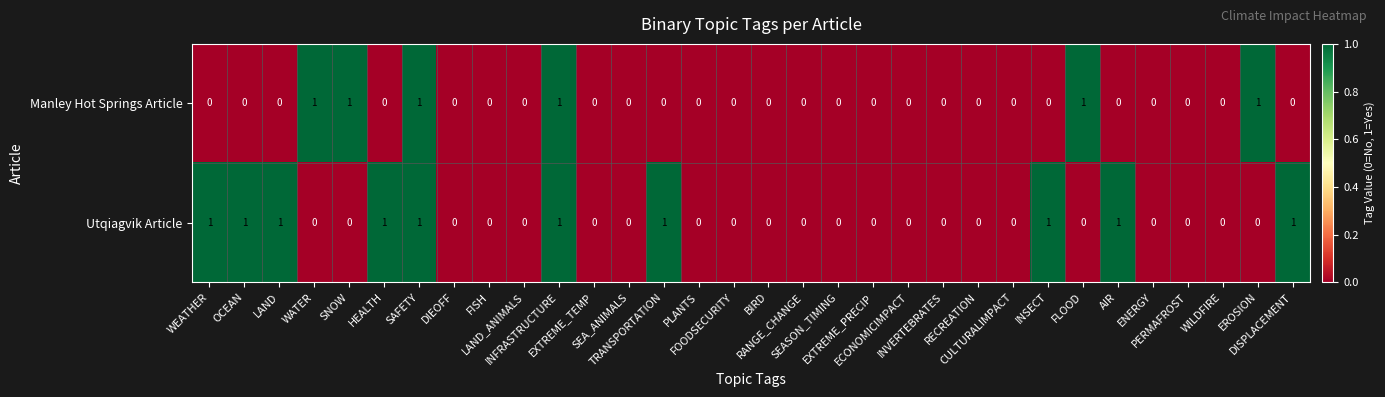

What is the sum of all Manley Hot Springs Article values?

6